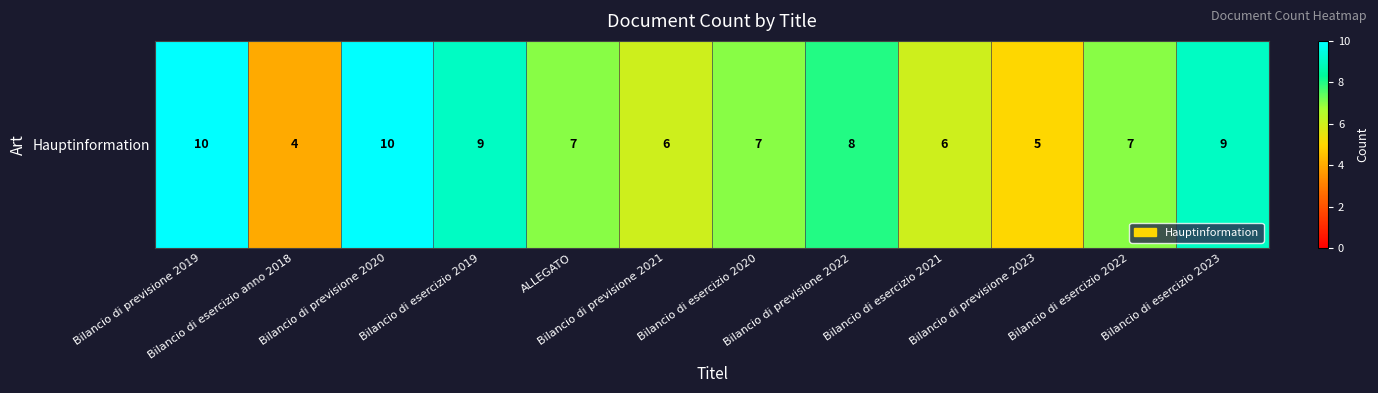

What is the maximum value shown in the chart?

10